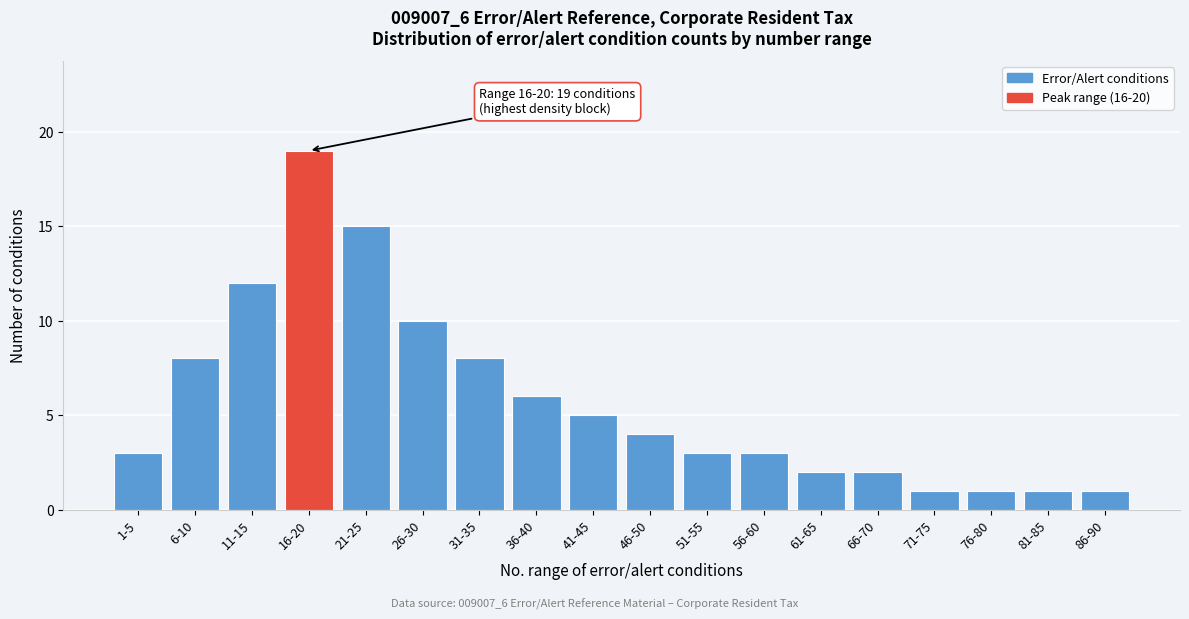

Reading left to right, list all the values displayed in this chart.

1-5=3	6-10=8	11-15=12	16-20=19	21-25=15	26-30=10	31-35=8	36-40=6	41-45=5	46-50=4	51-55=3	56-60=3	61-65=2	66-70=2	71-75=1	76-80=1	81-85=1	86-90=1